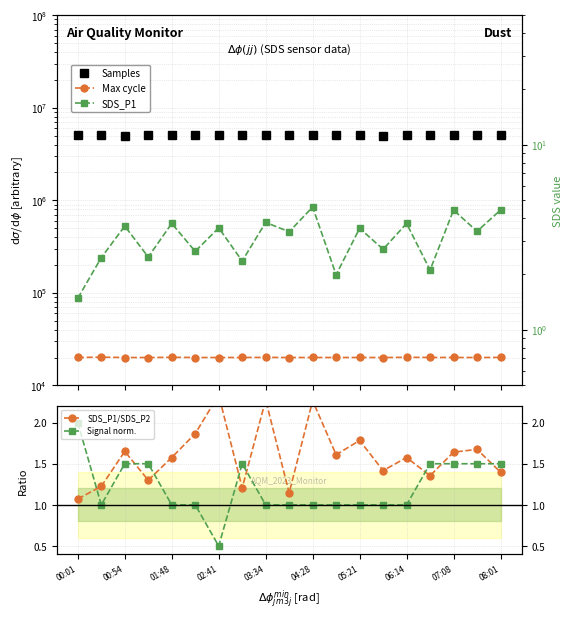

Reading left to right, extract all data points from this chart.

Samples: 5019192.0	5035396.0	5015632.0	5022624.0	5021891.0	5036846.0	5032215.0	5047773.0	5040569.0	5038419.0	5039035.0	5038415.0	5038116.0	5005424.0	5021891.0	5032490.0	5032131.0	5018662.0	5035558.0
Max cycle: 20052.0	20194.0	20025.0	20025.0	20123.0	20029.0	20029.0	20033.0	20087.0	20025.0	20036.0	20039.0	20041.0	20025.0	20123.0	20063.0	20033.0	20032.0	20072.0
SDS_P1/SDS_P2: 1.1	1.2	1.6	1.3	1.6	1.9	2.3	1.2	2.3	1.1	2.3	1.6	1.8	1.4	1.6	1.4	1.6	1.7	1.4
Signal norm.: 2.0	1.0	1.5	1.5	1.0	1.0	0.5	1.5	1.0	1.0	1.0	1.0	1.0	1.0	1.0	1.5	1.5	1.5	1.5
SDS_P1: 1.5	2.5	3.6	2.5	3.8	2.6	3.5	2.4	3.8	3.4	4.6	2.0	3.5	2.7	3.8	2.1	4.4	3.4	4.4